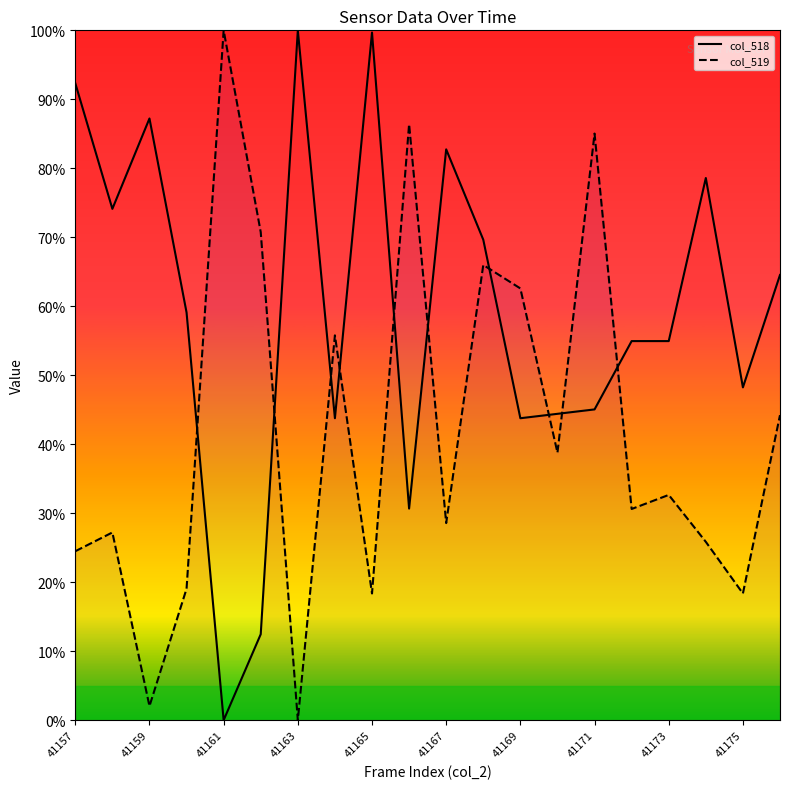

How many distinct data groups are displayed?

2